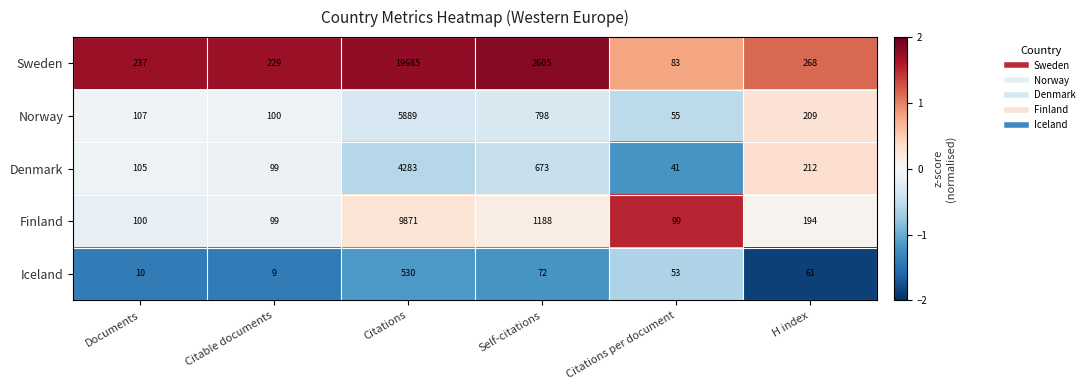

Reading left to right, list all the values displayed in this chart.

Sweden: 237	229	19685	2605	83	268
Norway: 107	100	5889	798	55	209
Denmark: 105	99	4283	673	41	212
Finland: 100	99	9871	1188	99	194
Iceland: 10	9	530	72	53	61